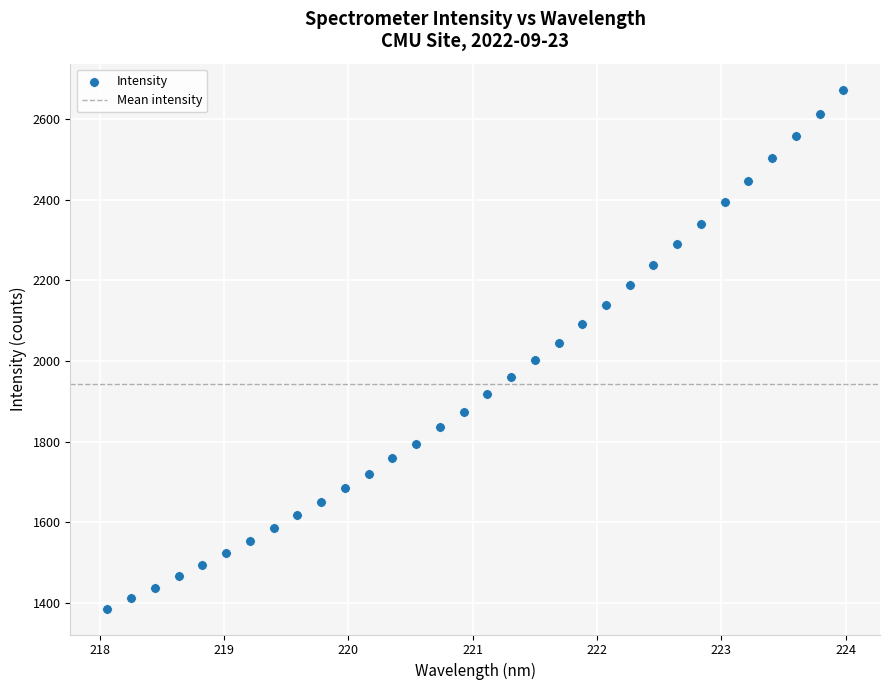

What is the range of Y values (max minus min)?

1288.6